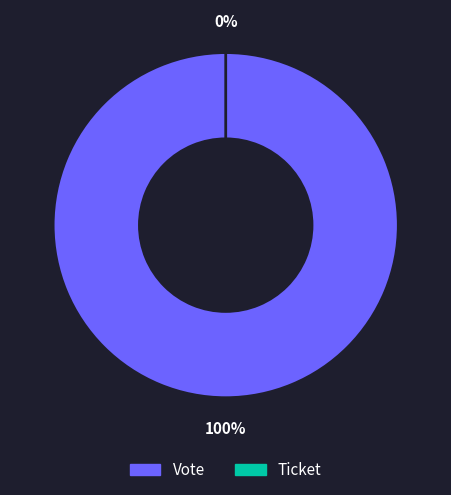

Is there any slice that represents more than half of the pie?

Yes